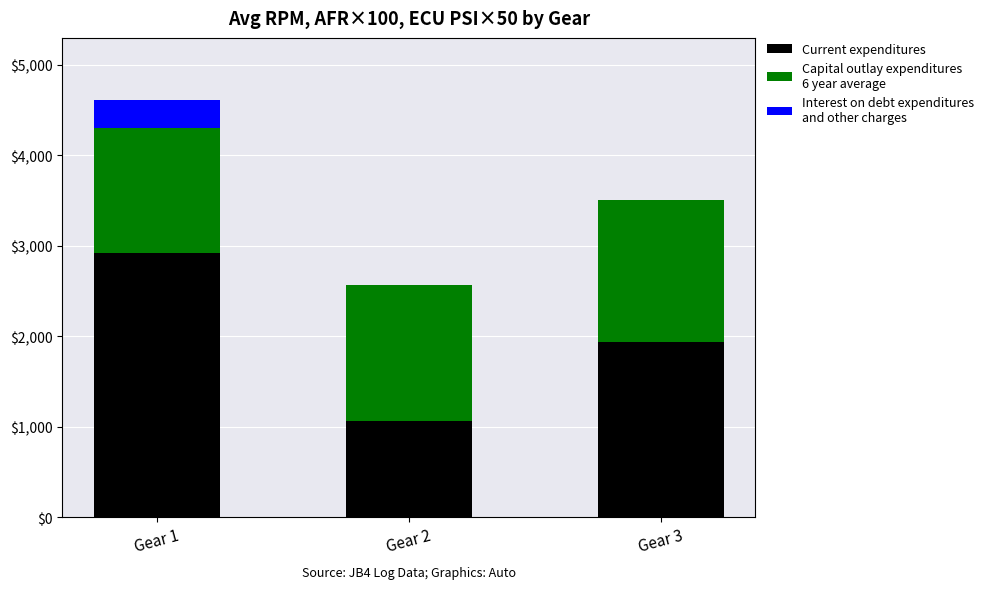

At which category is the sum across all series the highest?

Gear 1